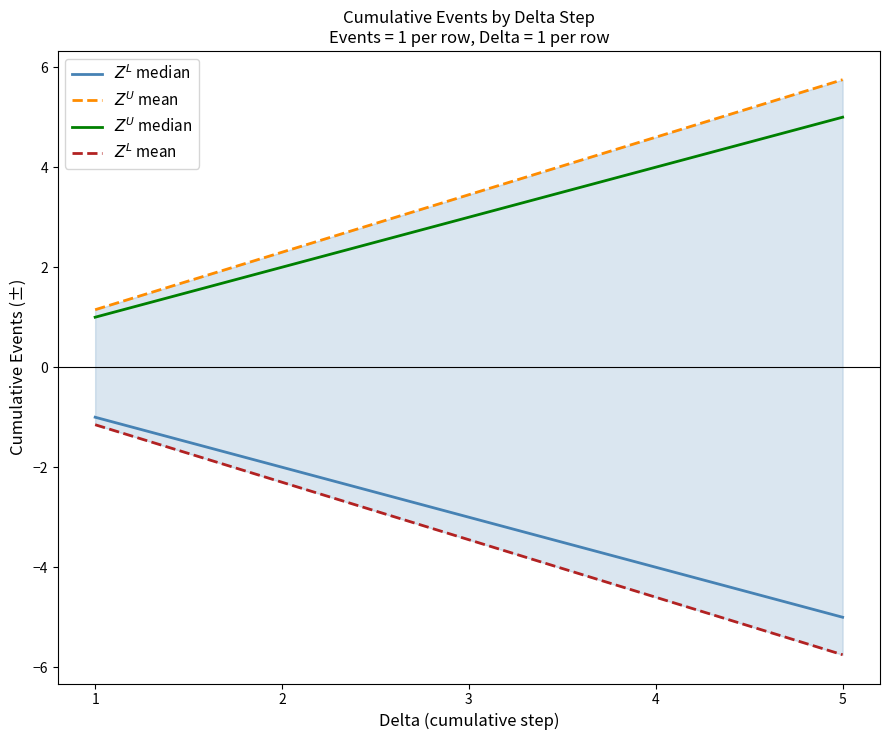

Reading left to right, extract all data points from this chart.

$Z^L$ median: -1.0	-2.0	-3.0	-4.0	-5.0
$Z^U$ mean: 1.1	2.3	3.4	4.6	5.8
$Z^U$ median: 1.0	2.0	3.0	4.0	5.0
$Z^L$ mean: -1.1	-2.3	-3.4	-4.6	-5.8